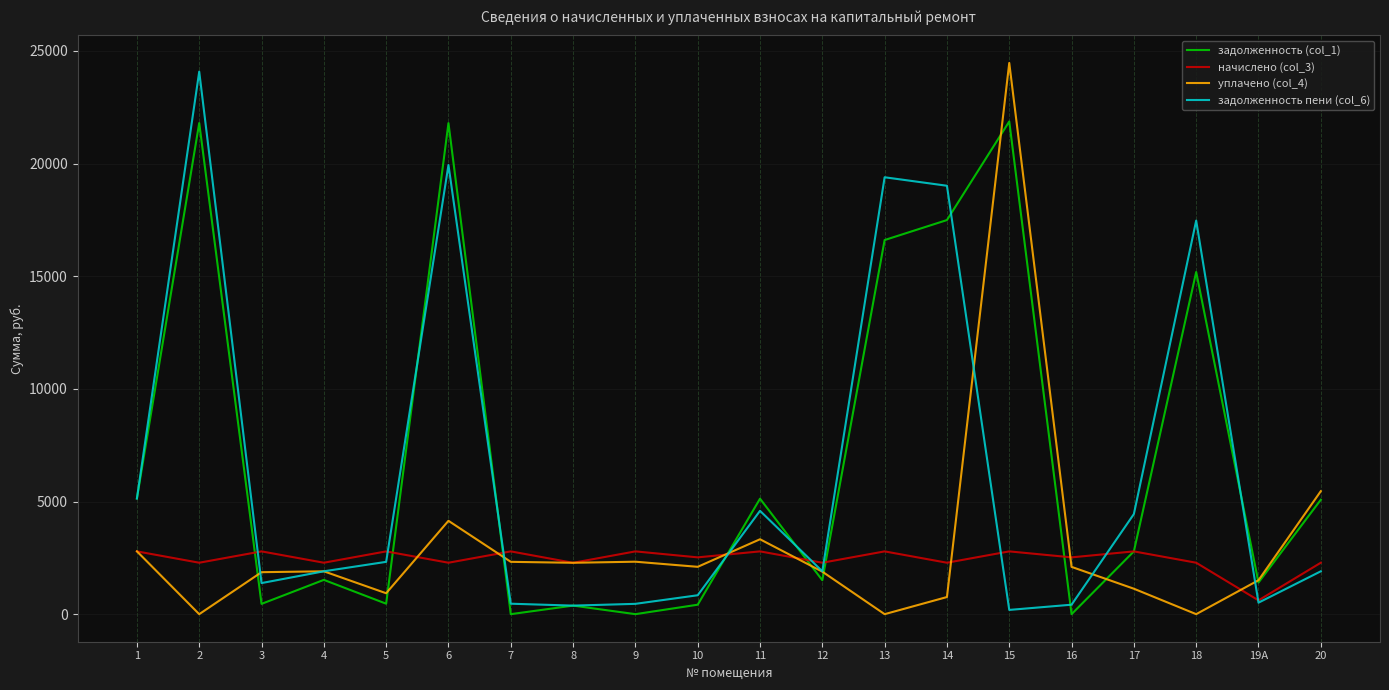

True or false: начислено (col_3) has a value of 2786.2 at 11.

True